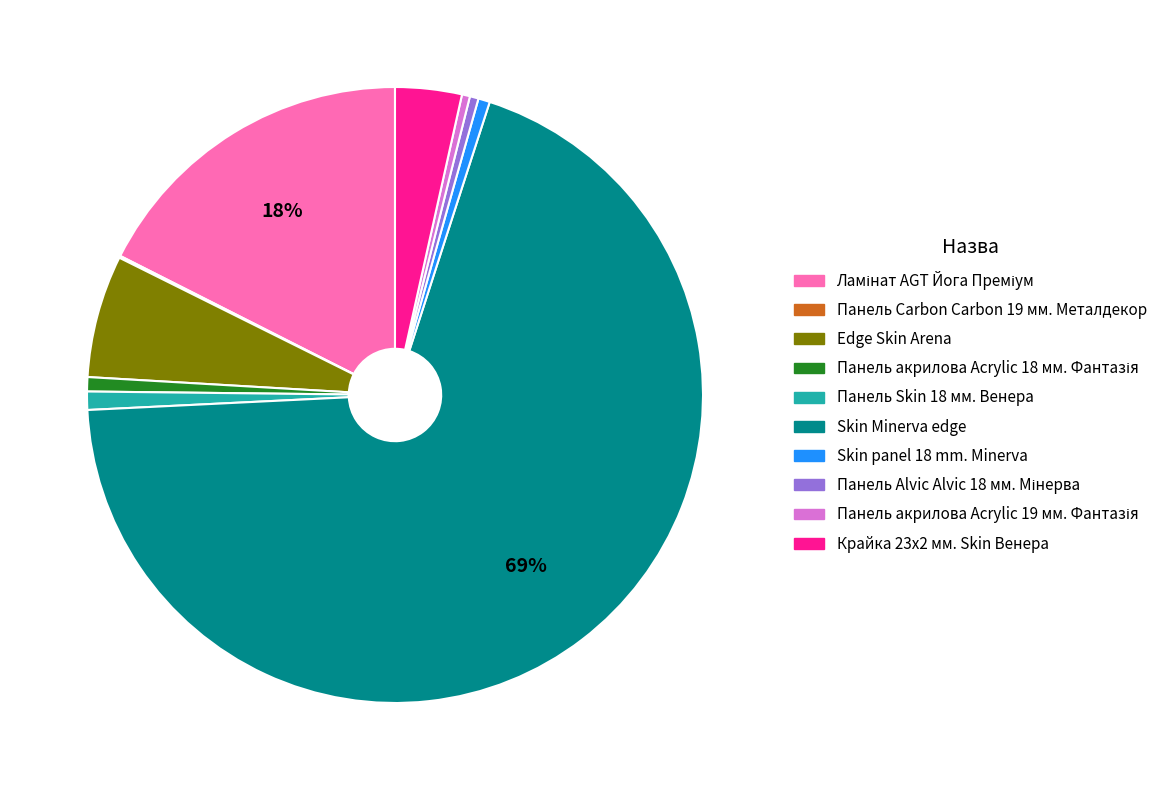

Which has a higher value, Skin panel 18 mm. Minerva or Skin Minerva edge?

Skin Minerva edge